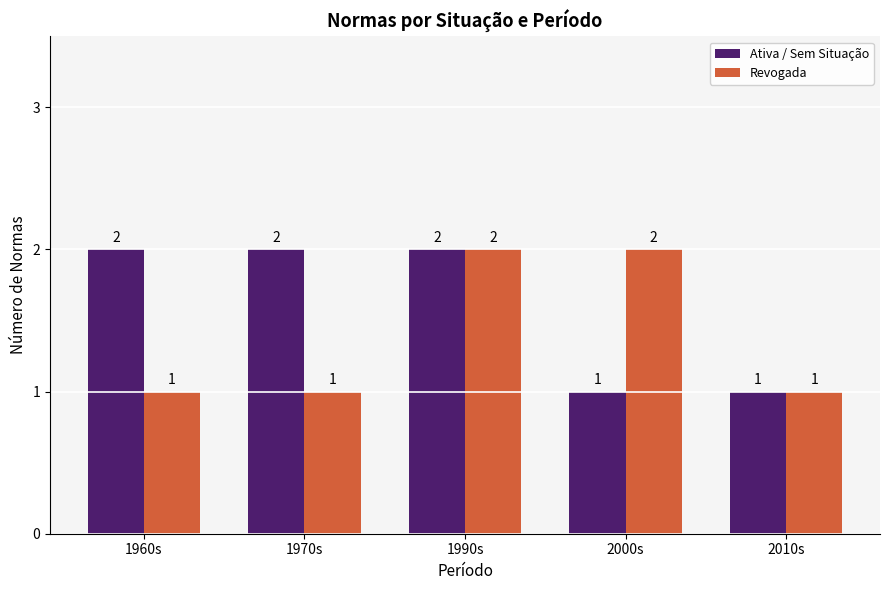

What are all the series names shown in the legend?

Ativa / Sem Situação, Revogada